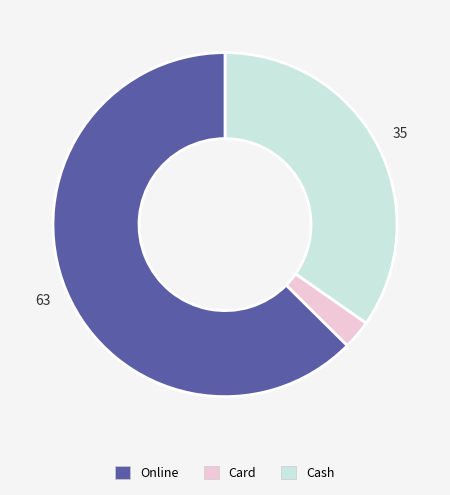

Is there a majority slice in this chart?

Yes